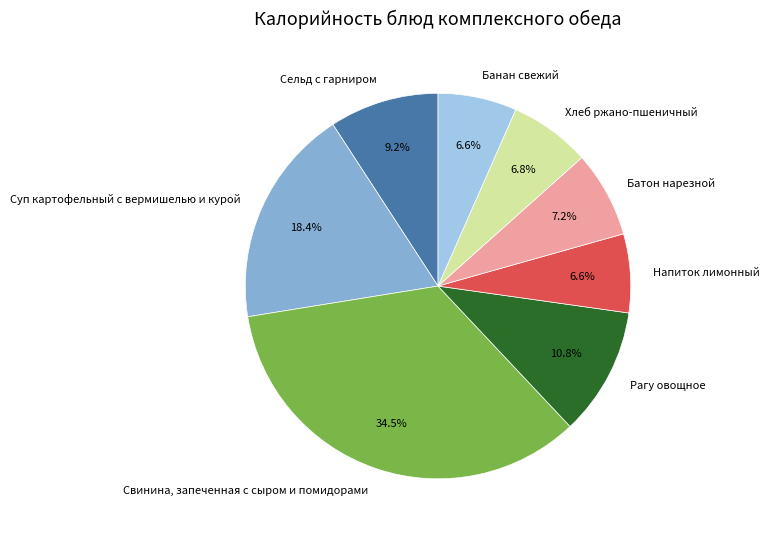

To the nearest percent, what percentage of the pie is Суп картофельный с вермишелью и курой?

18%